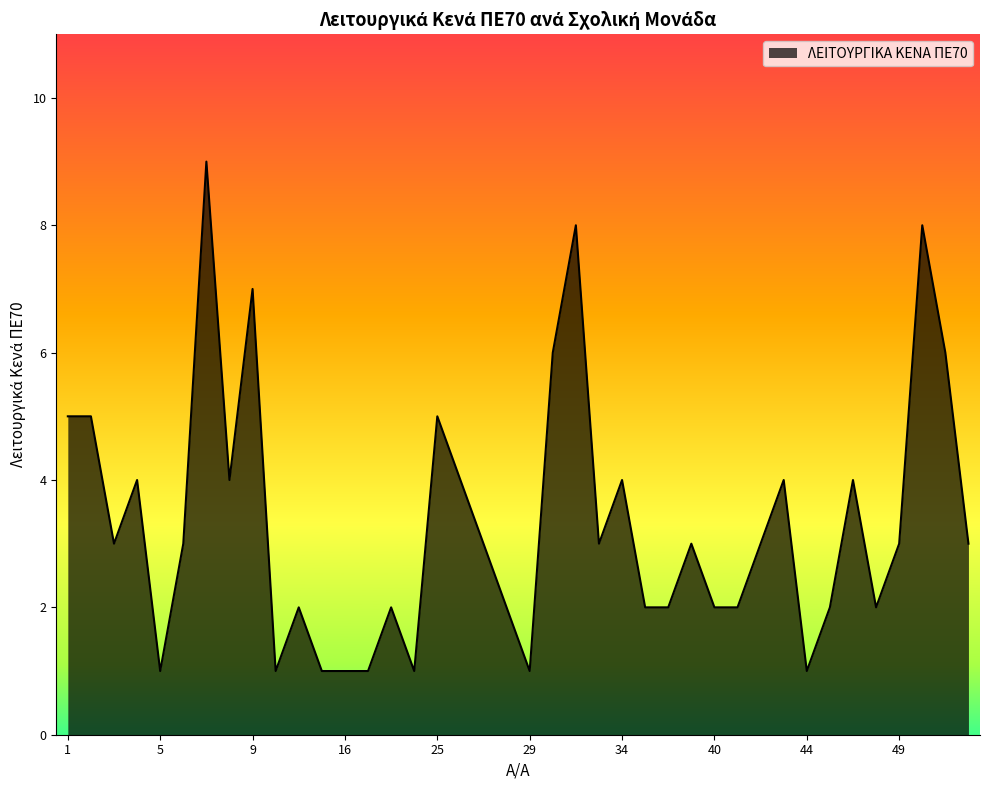

What is the difference between the maximum and minimum values?

8